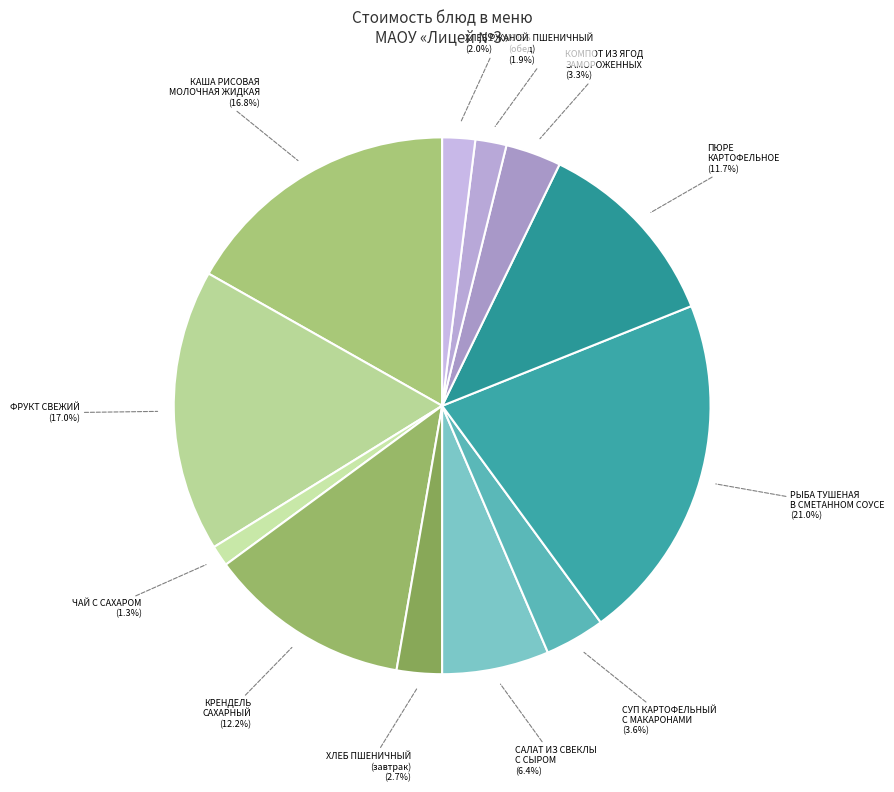

To the nearest percent, what is the difference between the largest and smallest slice percentages?

20%